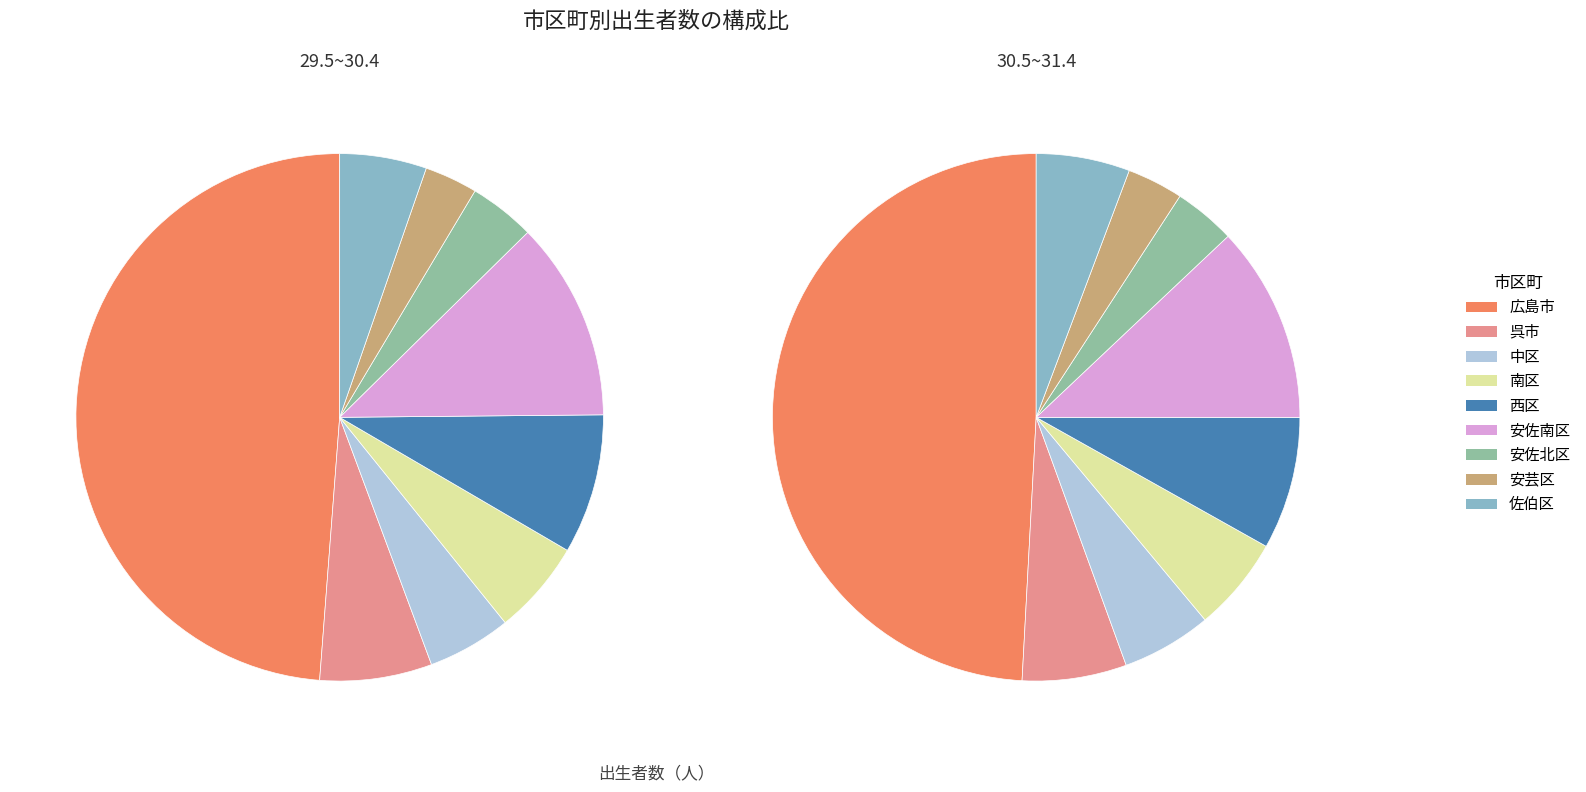

Between 広島市 and 南区, which series saw the biggest shift?

29.5~30.4